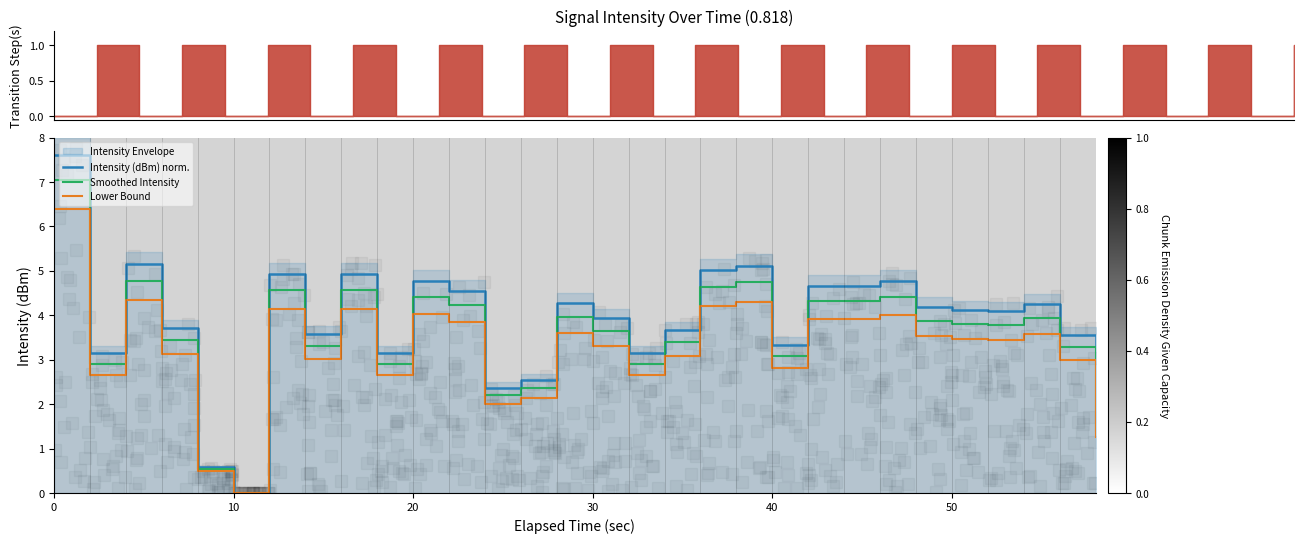

What is the maximum value for Intensity (dBm) norm.?

7.6